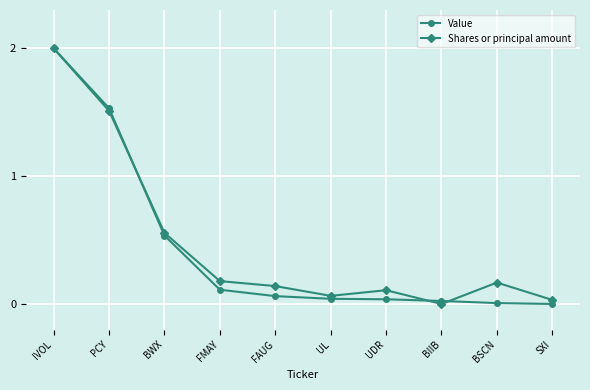

True or false: Shares or principal amount has more than 0 points higher than both neighbors.

True